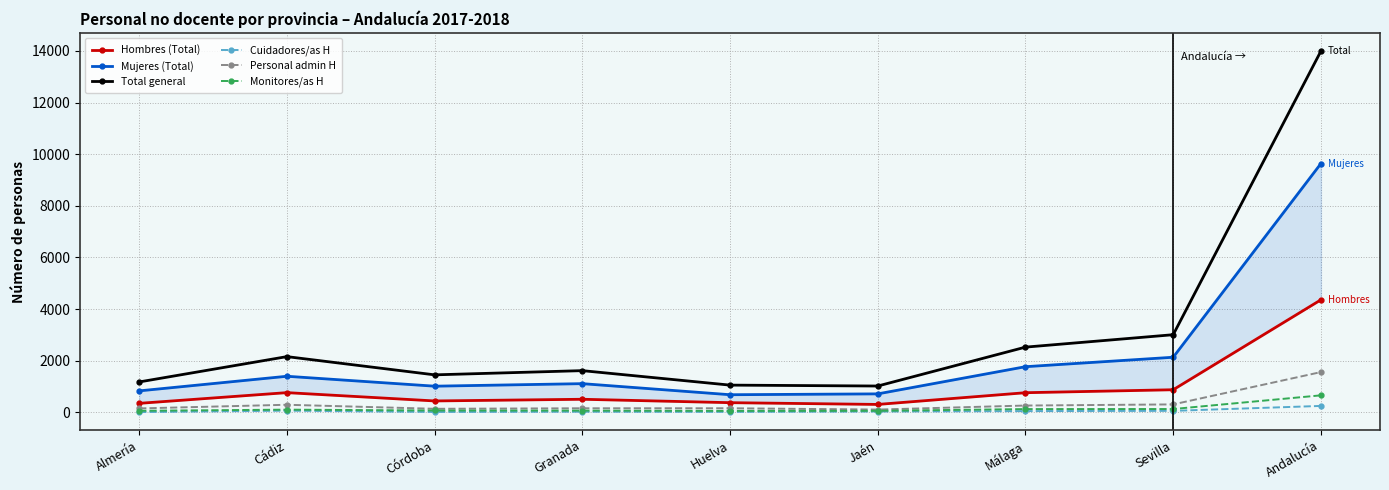

What is the spread (max minus min) of values at Andalucía?

13746